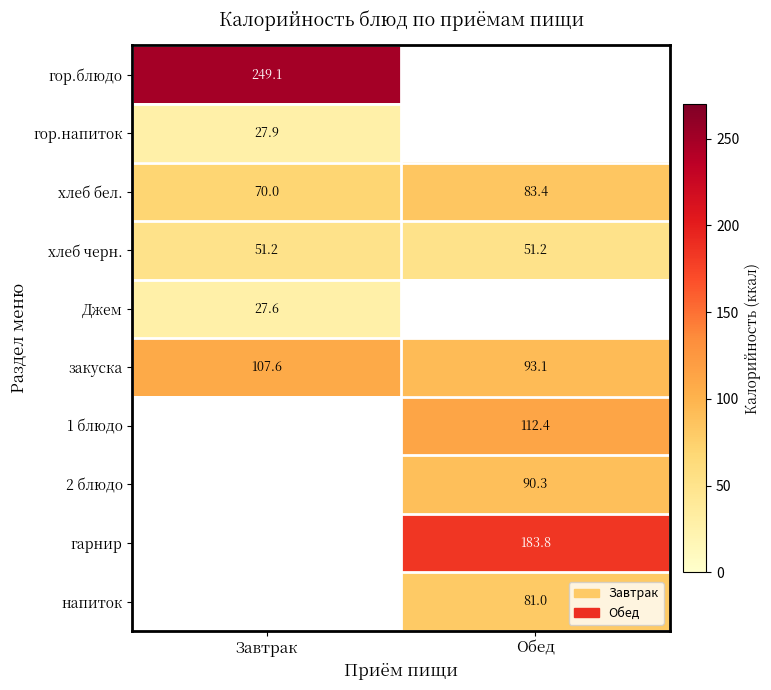

At how many categories does at least one series exceed 232?

1